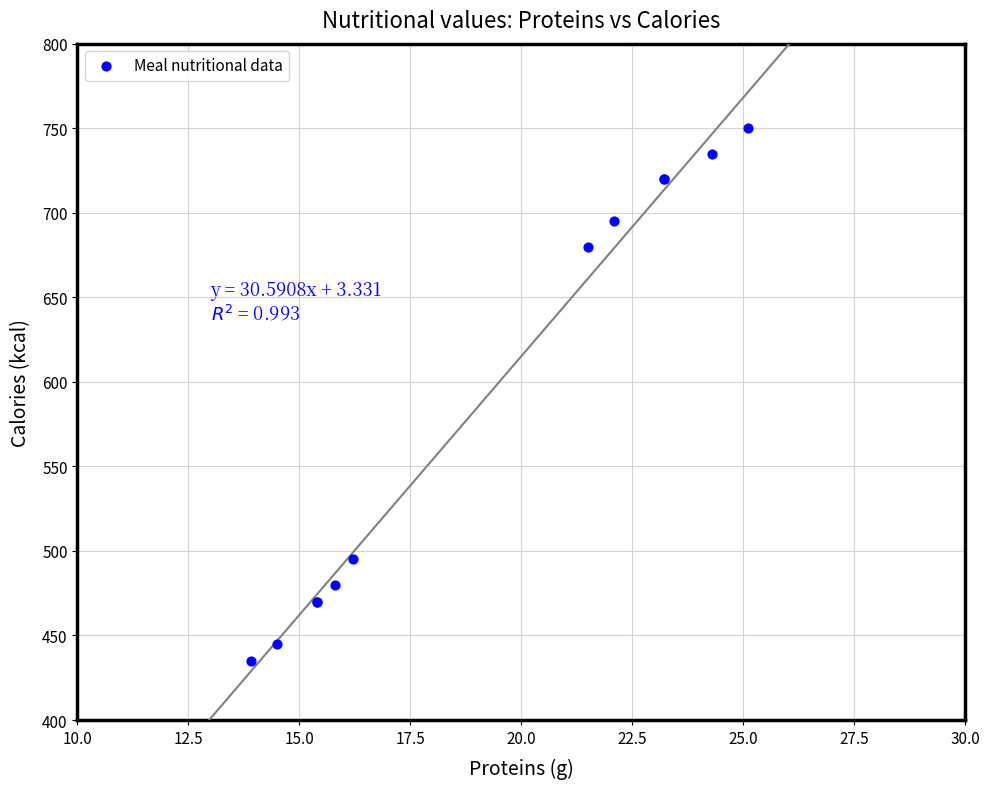

What Y value in the scatter plot is closest to 592?

680.0